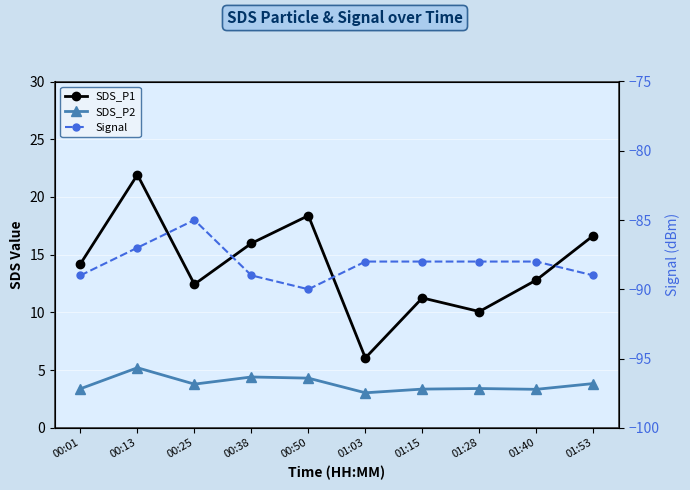

True or false: SDS_P2 and Signal intersect in this chart.

False